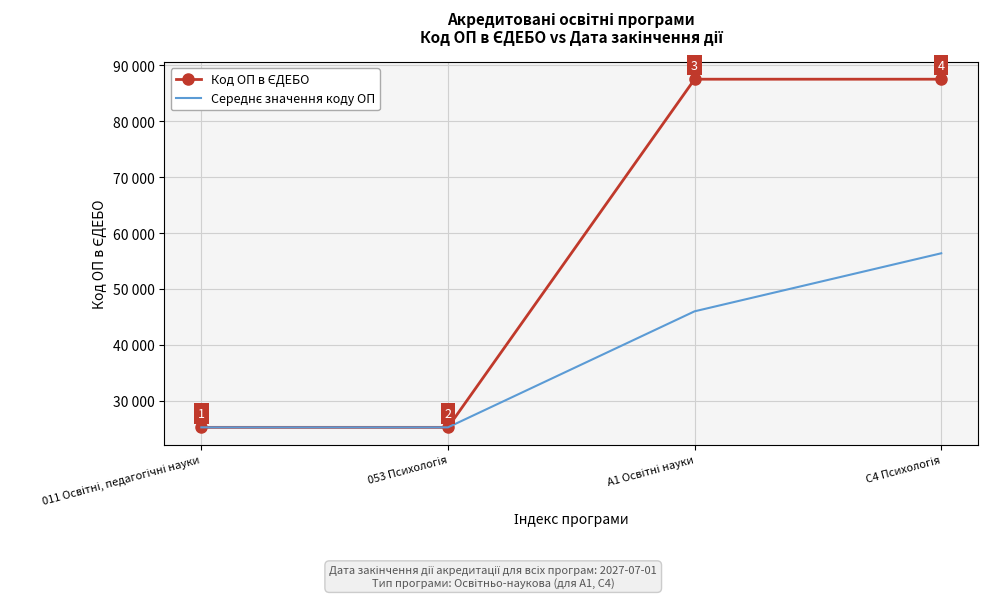

What is the total value across all series at A1 Освітні науки?

133533.0